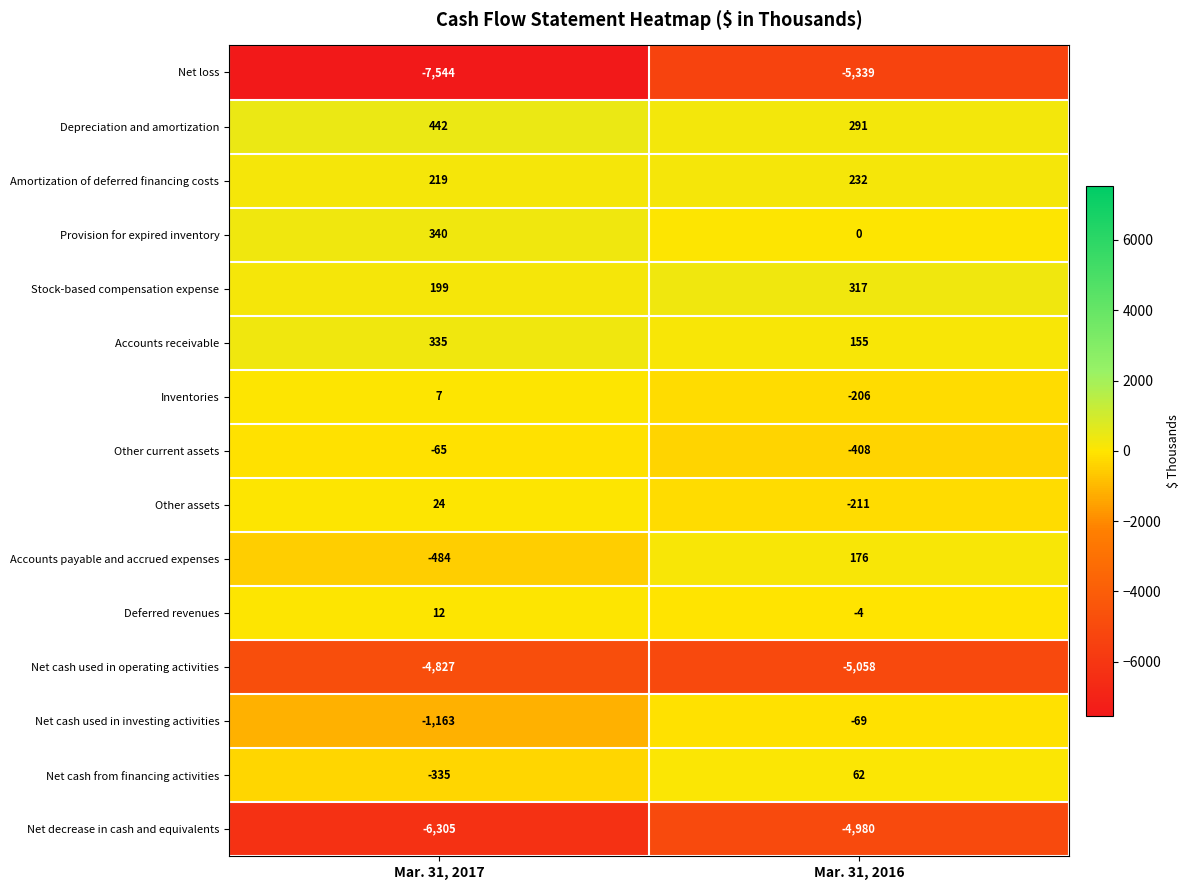

What is the difference between the highest and lowest values at Mar. 31, 2017?

7986